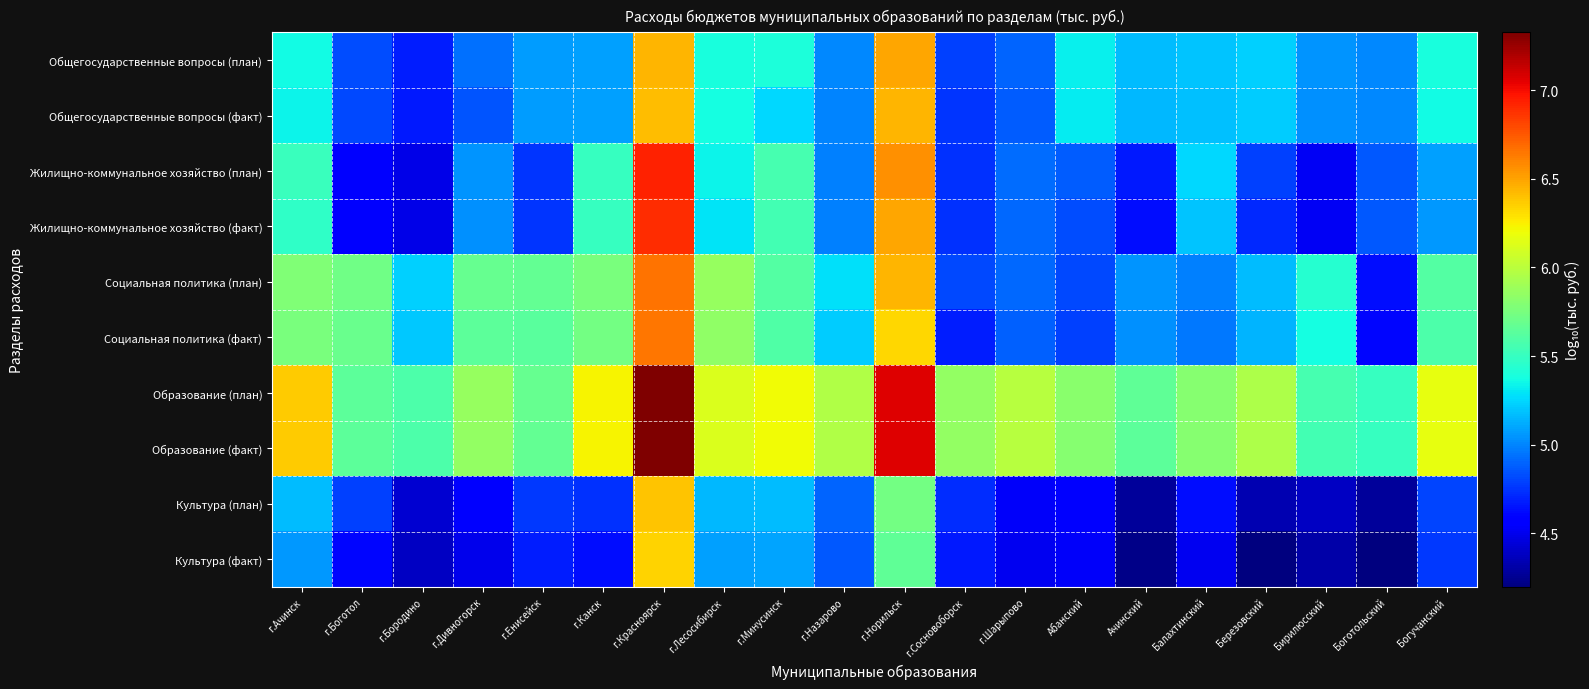

Reading left to right, transcribe all the data shown in this chart.

Общегосударственные вопросы (план): г.Ачинск=5.4	г.Боготол=4.8	г.Бородино=4.7	г.Дивногорск=4.9	г.Енисейск=5.1	г.Канск=5.1	г.Красноярск=6.4	г.Лесосибирск=5.4	г.Минусинск=5.4	г.Назарово=5.0	г.Норильск=6.5	г.Сосновоборск=4.8	г.Шарыпово=4.9	Абанский=5.3	Ачинский=5.2	Балахтинский=5.2	Березовский=5.2	Бирилюсский=5.0	Боготольский=5.0	Богучанский=5.4
Общегосударственные вопросы (факт): г.Ачинск=5.3	г.Боготол=4.8	г.Бородино=4.7	г.Дивногорск=4.8	г.Енисейск=5.1	г.Канск=5.1	г.Красноярск=6.4	г.Лесосибирск=5.4	г.Минусинск=5.3	г.Назарово=5.0	г.Норильск=6.4	г.Сосновоборск=4.8	г.Шарыпово=4.9	Абанский=5.3	Ачинский=5.2	Балахтинский=5.2	Березовский=5.2	Бирилюсский=5.0	Боготольский=5.0	Богучанский=5.4
Жилищно-коммунальное хозяйство (план): г.Ачинск=5.5	г.Боготол=4.6	г.Бородино=4.5	г.Дивногорск=5.0	г.Енисейск=4.8	г.Канск=5.5	г.Красноярск=6.9	г.Лесосибирск=5.3	г.Минусинск=5.6	г.Назарово=5.0	г.Норильск=6.6	г.Сосновоборск=4.7	г.Шарыпово=4.9	Абанский=4.9	Ачинский=4.7	Балахтинский=5.3	Березовский=4.8	Бирилюсский=4.5	Боготольский=4.9	Богучанский=5.1
Жилищно-коммунальное хозяйство (факт): г.Ачинск=5.5	г.Боготол=4.6	г.Бородино=4.5	г.Дивногорск=5.0	г.Енисейск=4.8	г.Канск=5.5	г.Красноярск=6.9	г.Лесосибирск=5.3	г.Минусинск=5.5	г.Назарово=5.0	г.Норильск=6.5	г.Сосновоборск=4.7	г.Шарыпово=4.9	Абанский=4.8	Ачинский=4.6	Балахтинский=5.2	Березовский=4.7	Бирилюсский=4.5	Боготольский=4.9	Богучанский=5.1
Социальная политика (план): г.Ачинск=5.8	г.Боготол=5.7	г.Бородино=5.2	г.Дивногорск=5.7	г.Енисейск=5.7	г.Канск=5.8	г.Красноярск=6.7	г.Лесосибирск=5.9	г.Минусинск=5.6	г.Назарово=5.3	г.Норильск=6.4	г.Сосновоборск=4.8	г.Шарыпово=4.9	Абанский=4.8	Ачинский=5.0	Балахтинский=5.0	Березовский=5.2	Бирилюсский=5.4	Боготольский=4.6	Богучанский=5.6
Социальная политика (факт): г.Ачинск=5.8	г.Боготол=5.7	г.Бородино=5.2	г.Дивногорск=5.6	г.Енисейск=5.6	г.Канск=5.7	г.Красноярск=6.6	г.Лесосибирск=5.8	г.Минусинск=5.6	г.Назарово=5.2	г.Норильск=6.3	г.Сосновоборск=4.7	г.Шарыпово=4.9	Абанский=4.8	Ачинский=5.0	Балахтинский=5.0	Березовский=5.2	Бирилюсский=5.4	Боготольский=4.6	Богучанский=5.6
Образование (план): г.Ачинск=6.4	г.Боготол=5.6	г.Бородино=5.6	г.Дивногорск=5.9	г.Енисейск=5.7	г.Канск=6.2	г.Красноярск=7.3	г.Лесосибирск=6.1	г.Минусинск=6.2	г.Назарово=6.0	г.Норильск=7.1	г.Сосновоборск=5.8	г.Шарыпово=6.0	Абанский=5.8	Ачинский=5.7	Балахтинский=5.8	Березовский=5.9	Бирилюсский=5.6	Боготольский=5.5	Богучанский=6.2
Образование (факт): г.Ачинск=6.4	г.Боготол=5.6	г.Бородино=5.6	г.Дивногорск=5.9	г.Енисейск=5.7	г.Канск=6.2	г.Красноярск=7.3	г.Лесосибирск=6.1	г.Минусинск=6.2	г.Назарово=6.0	г.Норильск=7.1	г.Сосновоборск=5.8	г.Шарыпово=6.0	Абанский=5.8	Ачинский=5.6	Балахтинский=5.8	Березовский=5.9	Бирилюсский=5.6	Боготольский=5.5	Богучанский=6.2
Культура (план): г.Ачинск=5.2	г.Боготол=4.8	г.Бородино=4.4	г.Дивногорск=4.6	г.Енисейск=4.8	г.Канск=4.7	г.Красноярск=6.4	г.Лесосибирск=5.2	г.Минусинск=5.2	г.Назарово=4.9	г.Норильск=5.7	г.Сосновоборск=4.7	г.Шарыпово=4.5	Абанский=4.6	Ачинский=4.3	Балахтинский=4.6	Березовский=4.3	Бирилюсский=4.4	Боготольский=4.3	Богучанский=4.8
Культура (факт): г.Ачинск=5.1	г.Боготол=4.6	г.Бородино=4.4	г.Дивногорск=4.5	г.Енисейск=4.7	г.Канск=4.6	г.Красноярск=6.3	г.Лесосибирск=5.1	г.Минусинск=5.1	г.Назарово=4.9	г.Норильск=5.7	г.Сосновоборск=4.7	г.Шарыпово=4.5	Абанский=4.5	Ачинский=4.2	Балахтинский=4.5	Березовский=4.2	Бирилюсский=4.3	Боготольский=4.2	Богучанский=4.8